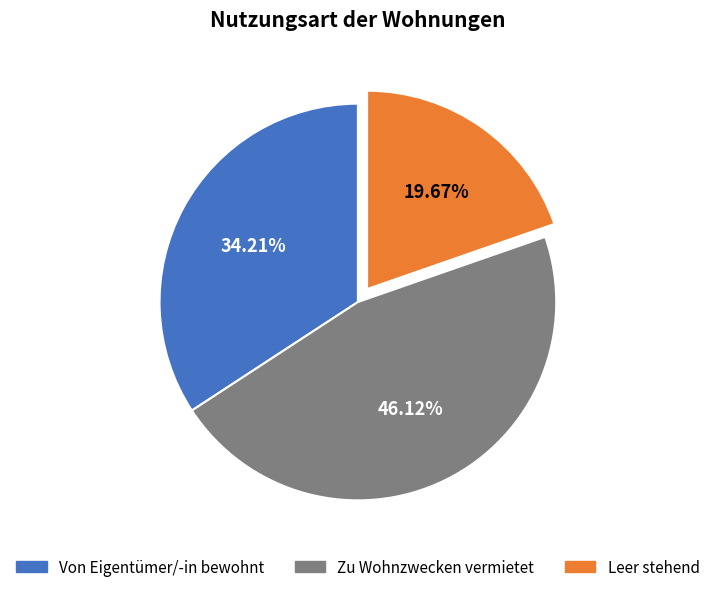

Is Leer stehend the majority of the pie?

No